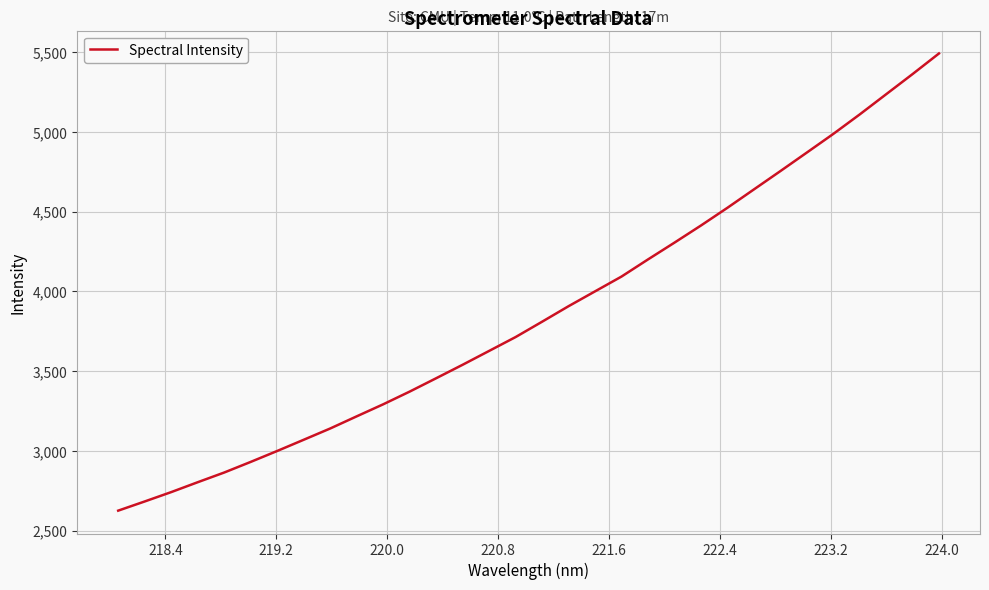

What is the greatest value displayed?

5492.7